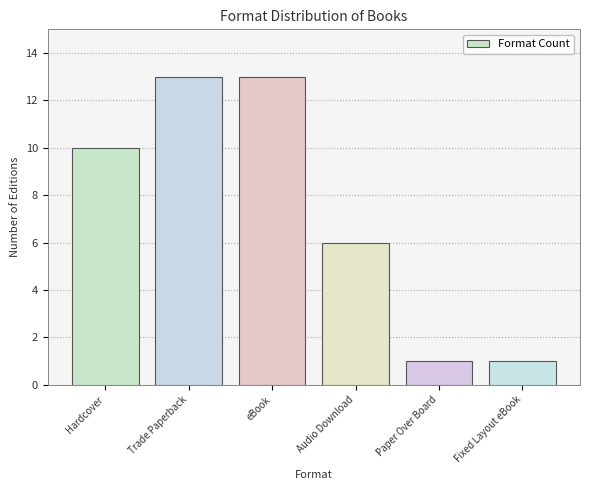

Is it true that the value at Audio Download is 8?

False